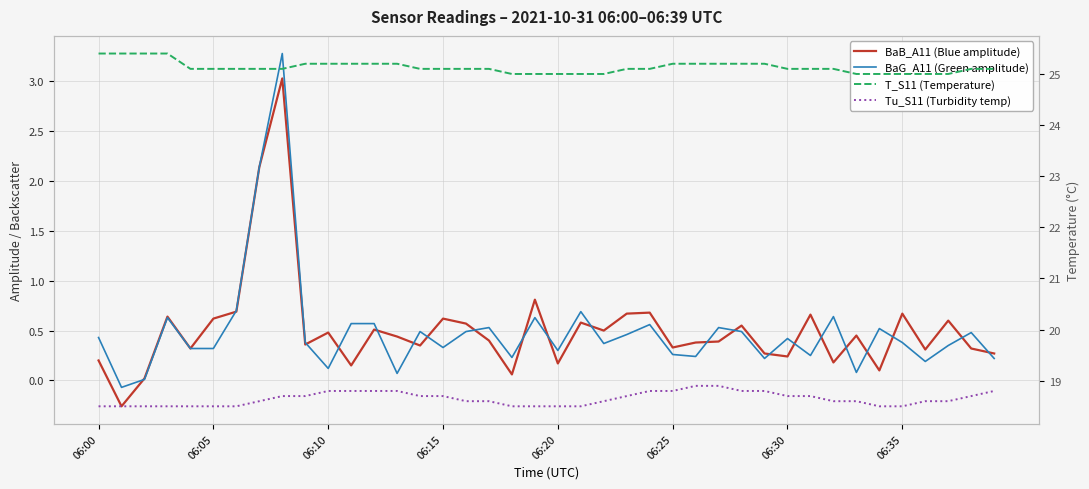

What are all the series names shown in the legend?

BaB_A11 (Blue amplitude), BaG_A11 (Green amplitude), T_S11 (Temperature), Tu_S11 (Turbidity temp)